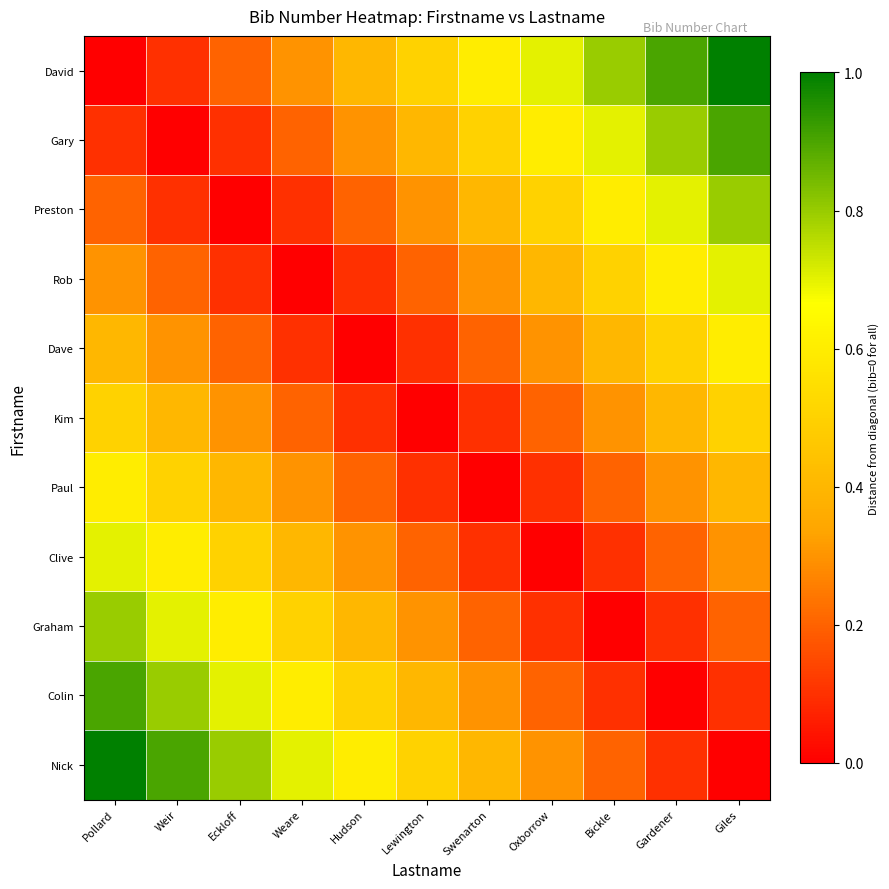

Reading left to right, what are all the values shown in this chart?

David: Pollard=0.0	Weir=0.1	Eckloff=0.2	Weare=0.3	Hudson=0.4	Lewington=0.5	Swenarton=0.6	Oxborrow=0.7	Bickle=0.8	Gardener=0.9	Giles=1.0
Gary: Pollard=0.1	Weir=0.0	Eckloff=0.1	Weare=0.2	Hudson=0.3	Lewington=0.4	Swenarton=0.5	Oxborrow=0.6	Bickle=0.7	Gardener=0.8	Giles=0.9
Preston: Pollard=0.2	Weir=0.1	Eckloff=0.0	Weare=0.1	Hudson=0.2	Lewington=0.3	Swenarton=0.4	Oxborrow=0.5	Bickle=0.6	Gardener=0.7	Giles=0.8
Rob: Pollard=0.3	Weir=0.2	Eckloff=0.1	Weare=0.0	Hudson=0.1	Lewington=0.2	Swenarton=0.3	Oxborrow=0.4	Bickle=0.5	Gardener=0.6	Giles=0.7
Dave: Pollard=0.4	Weir=0.3	Eckloff=0.2	Weare=0.1	Hudson=0.0	Lewington=0.1	Swenarton=0.2	Oxborrow=0.3	Bickle=0.4	Gardener=0.5	Giles=0.6
Kim: Pollard=0.5	Weir=0.4	Eckloff=0.3	Weare=0.2	Hudson=0.1	Lewington=0.0	Swenarton=0.1	Oxborrow=0.2	Bickle=0.3	Gardener=0.4	Giles=0.5
Paul: Pollard=0.6	Weir=0.5	Eckloff=0.4	Weare=0.3	Hudson=0.2	Lewington=0.1	Swenarton=0.0	Oxborrow=0.1	Bickle=0.2	Gardener=0.3	Giles=0.4
Clive: Pollard=0.7	Weir=0.6	Eckloff=0.5	Weare=0.4	Hudson=0.3	Lewington=0.2	Swenarton=0.1	Oxborrow=0.0	Bickle=0.1	Gardener=0.2	Giles=0.3
Graham: Pollard=0.8	Weir=0.7	Eckloff=0.6	Weare=0.5	Hudson=0.4	Lewington=0.3	Swenarton=0.2	Oxborrow=0.1	Bickle=0.0	Gardener=0.1	Giles=0.2
Colin: Pollard=0.9	Weir=0.8	Eckloff=0.7	Weare=0.6	Hudson=0.5	Lewington=0.4	Swenarton=0.3	Oxborrow=0.2	Bickle=0.1	Gardener=0.0	Giles=0.1
Nick: Pollard=1.0	Weir=0.9	Eckloff=0.8	Weare=0.7	Hudson=0.6	Lewington=0.5	Swenarton=0.4	Oxborrow=0.3	Bickle=0.2	Gardener=0.1	Giles=0.0